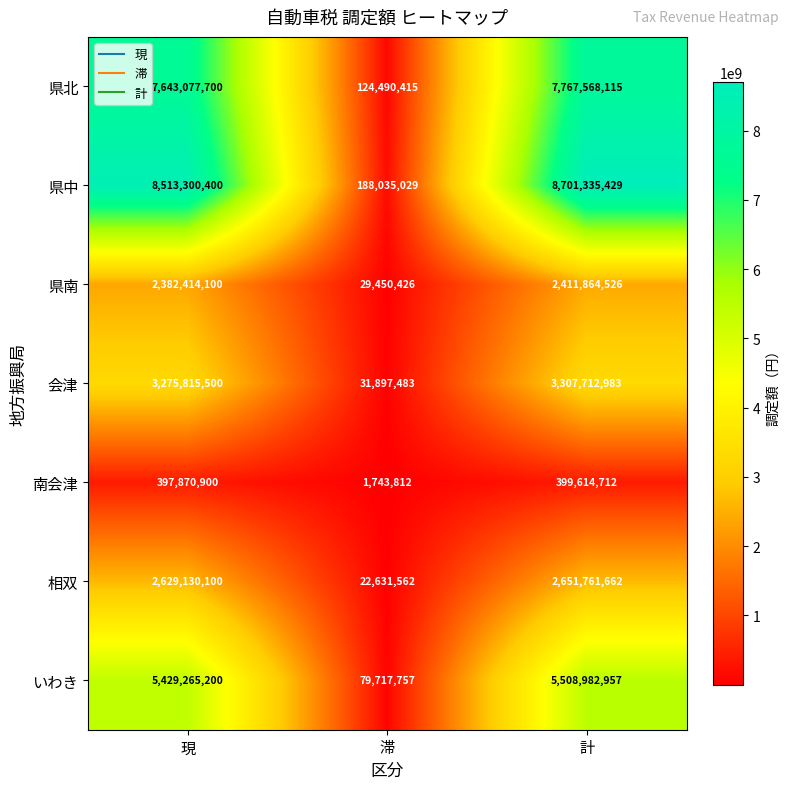

Count the number of data series in this chart.

7